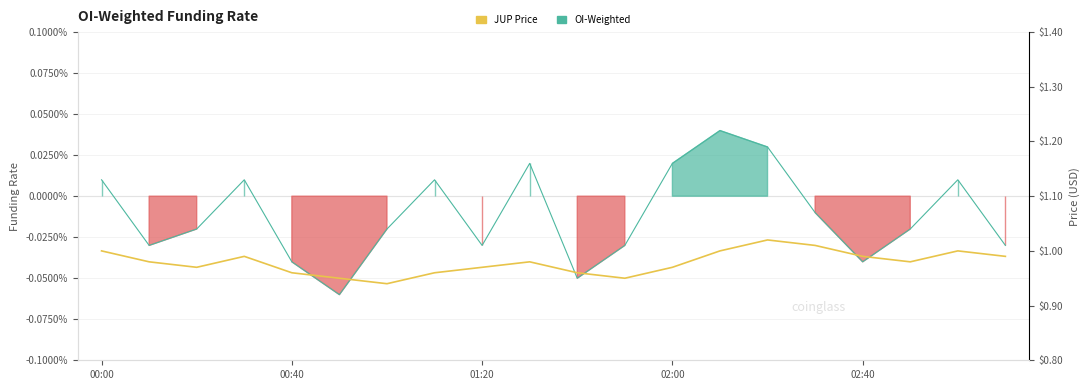

Count the values in the range 0 to 1.

18